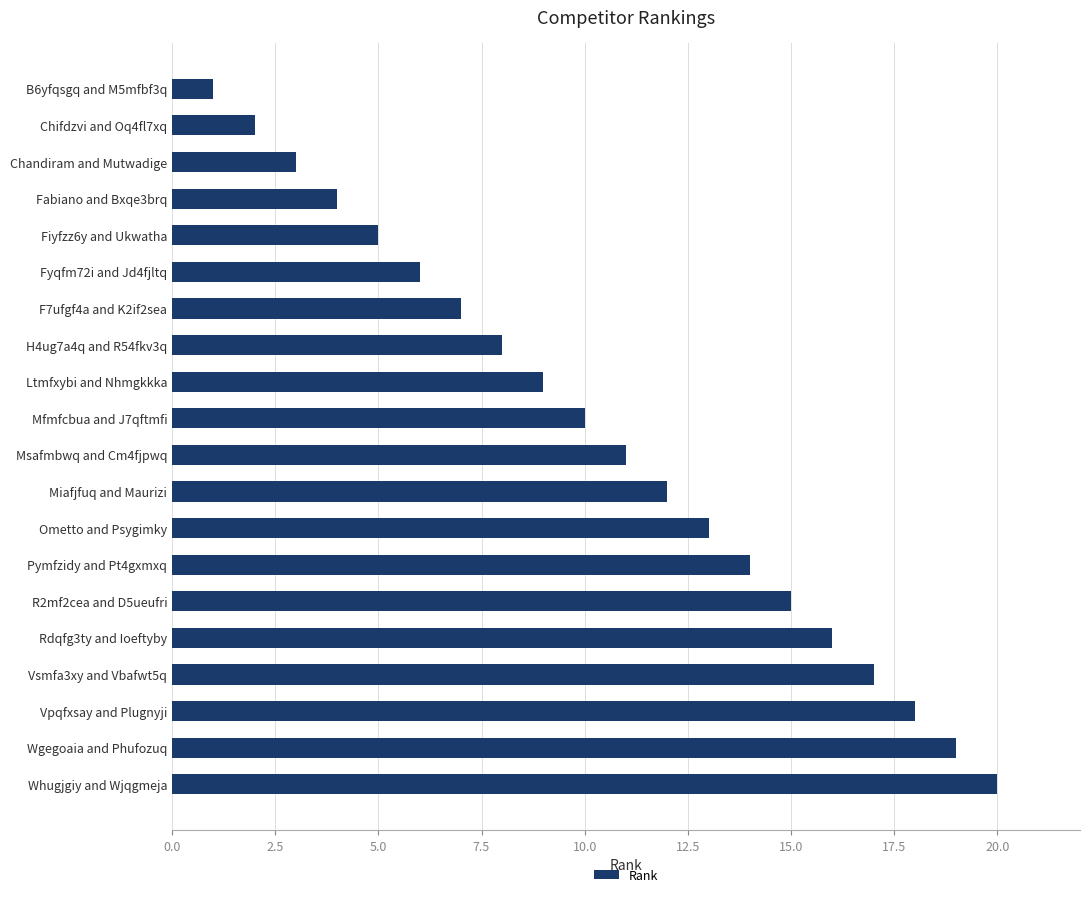

Rank the categories by value from lowest to highest.

B6yfqsgq and M5mfbf3q, Chifdzvi and Oq4fl7xq, Chandiram and Mutwadige, Fabiano and Bxqe3brq, Fiyfzz6y and Ukwatha, Fyqfm72i and Jd4fjltq, F7ufgf4a and K2if2sea, H4ug7a4q and R54fkv3q, Ltmfxybi and Nhmgkkka, Mfmfcbua and J7qftmfi, Msafmbwq and Cm4fjpwq, Miafjfuq and Maurizi, Ometto and Psygimky, Pymfzidy and Pt4gxmxq, R2mf2cea and D5ueufri, Rdqfg3ty and Ioeftyby, Vsmfa3xy and Vbafwt5q, Vpqfxsay and Plugnyji, Wgegoaia and Phufozuq, Whugjgiy and Wjqgmeja